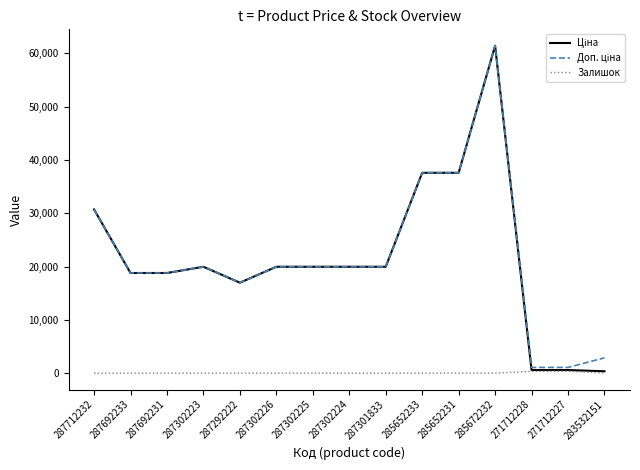

What is the maximum value shown in the chart?

61434.3